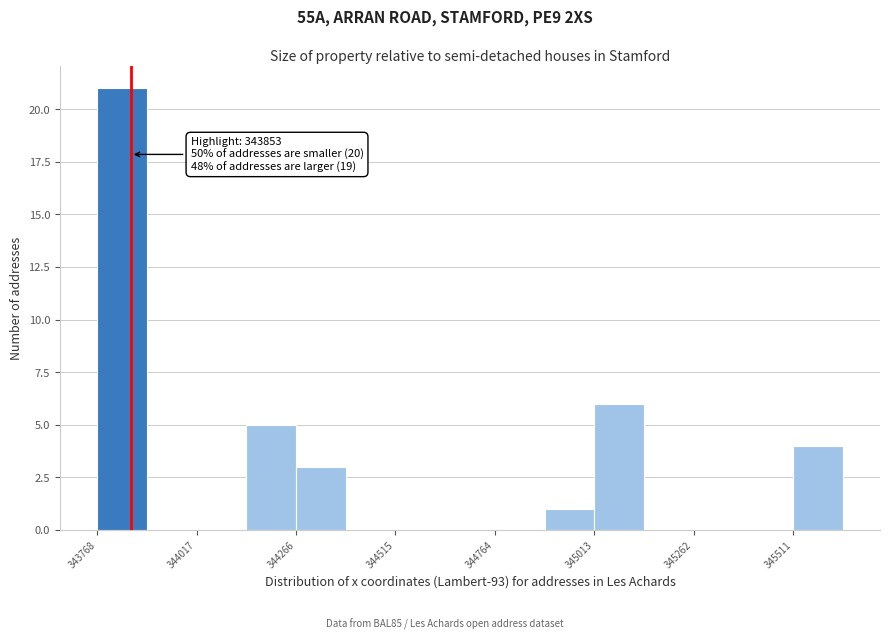

Read against the x-axis, roughly where is the centre of the tallest bar?

343850